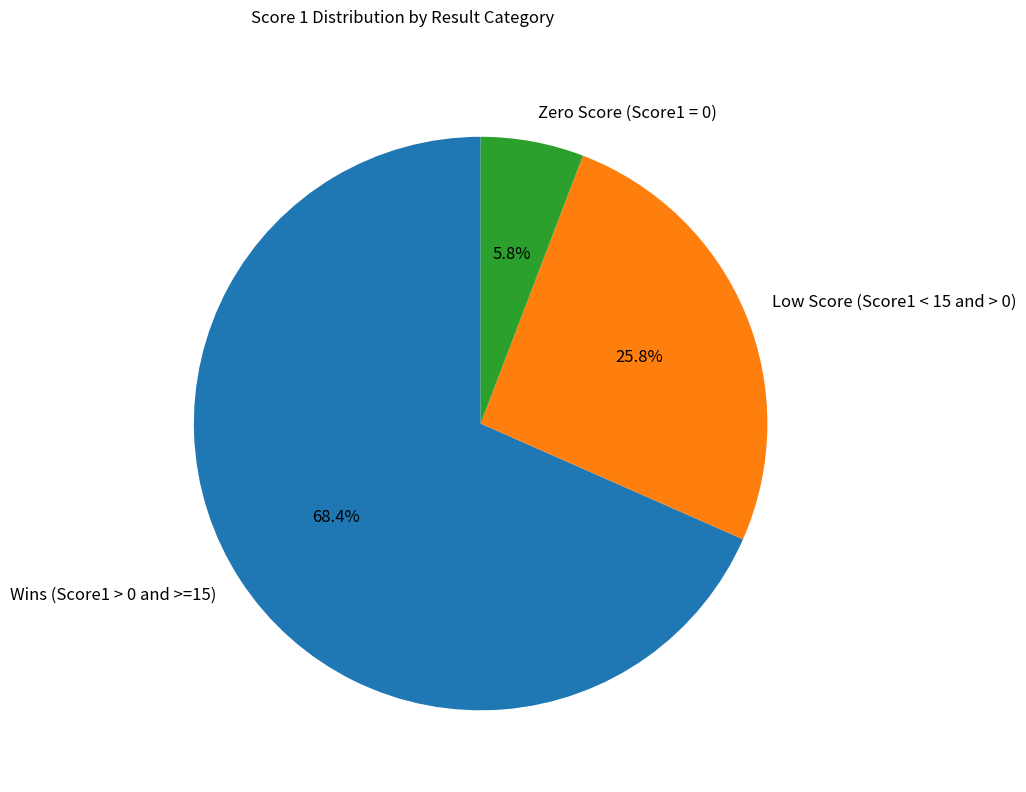

Between Low Score (Score1 < 15 and > 0) and Wins (Score1 > 0 and >=15), which is larger?

Wins (Score1 > 0 and >=15)